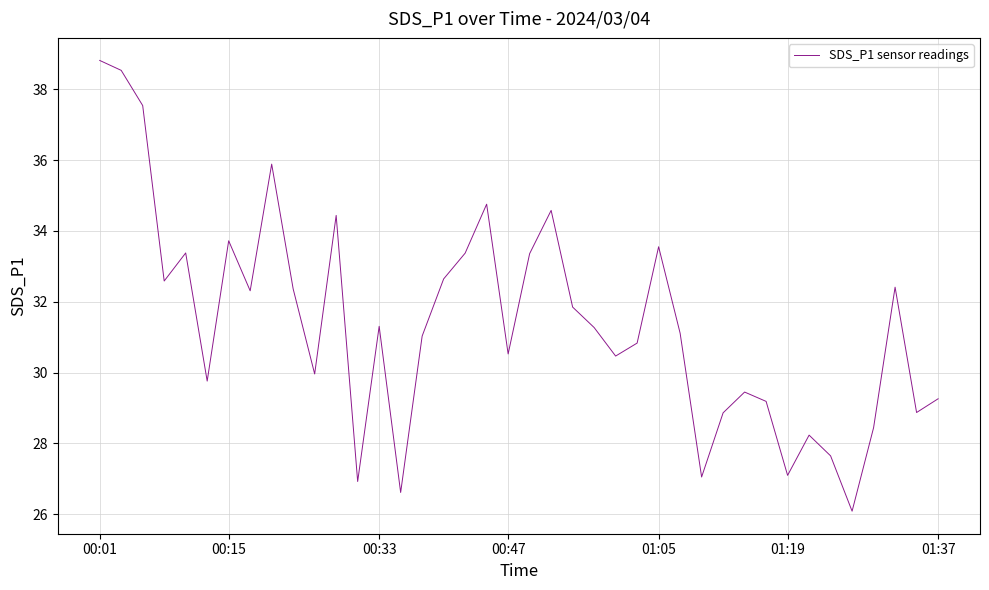

What is the maximum value shown in the chart?

38.8